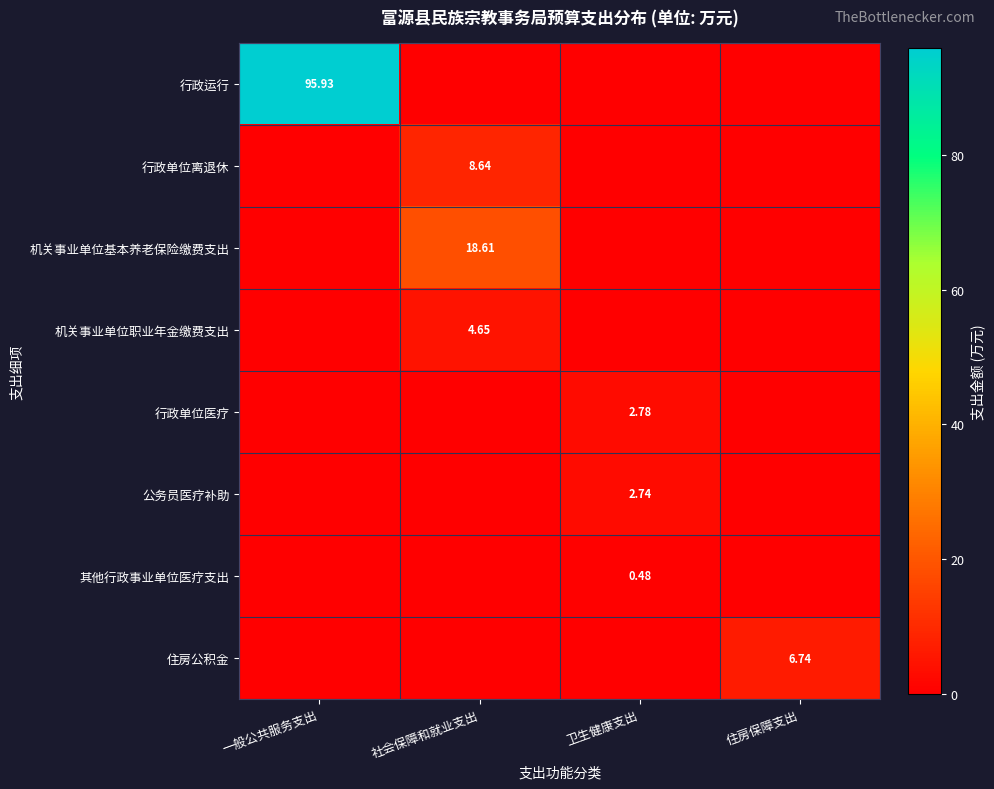

Rank the series by their maximum value, from lowest to highest.

其他行政事业单位医疗支出, 公务员医疗补助, 行政单位医疗, 机关事业单位职业年金缴费支出, 住房公积金, 行政单位离退休, 机关事业单位基本养老保险缴费支出, 行政运行